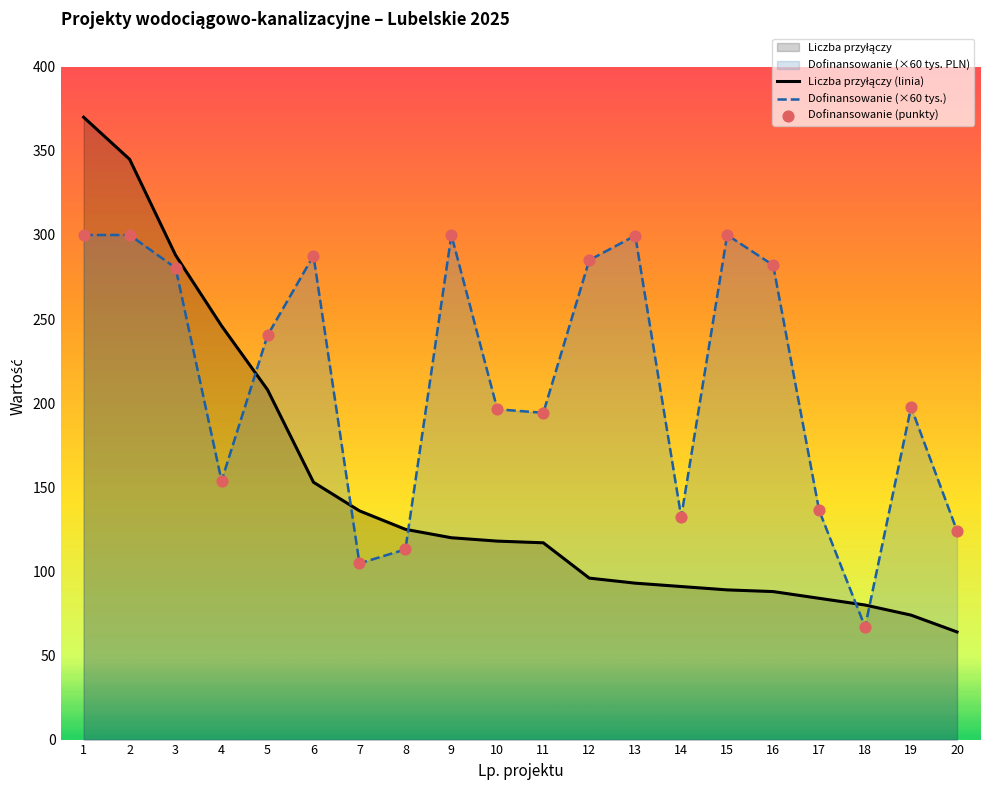

Is the value of Dofinansowanie (punkty) at 4 greater than the value of Dofinansowanie (×60 tys.) at 11?

No